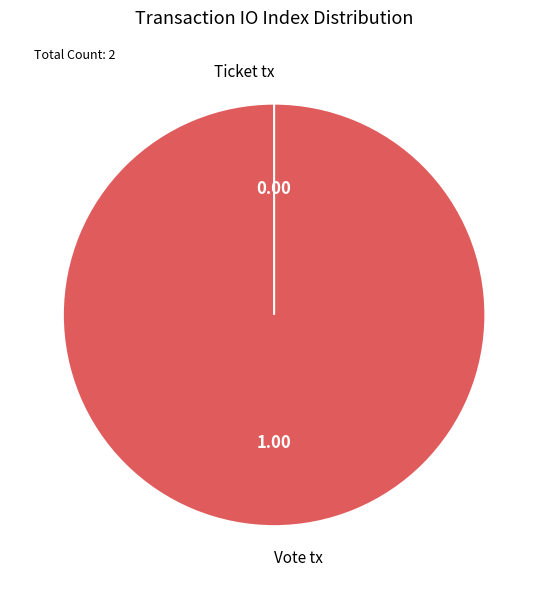

Which has a higher value, Ticket tx or Vote tx?

Vote tx